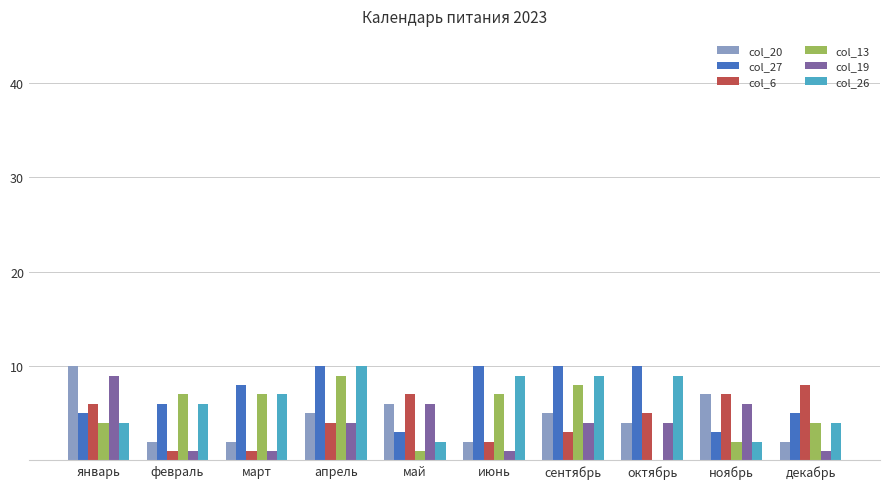

What is the total value across all series at март?

26